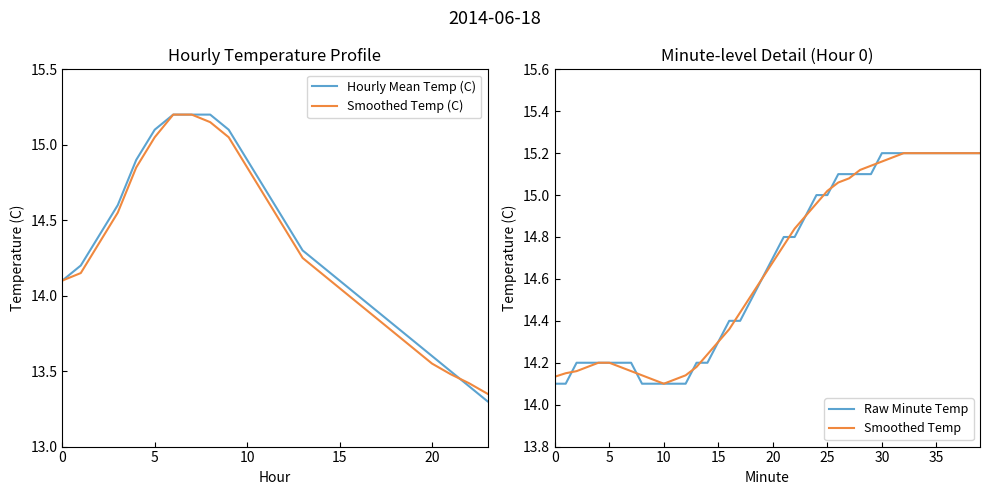

What is the greatest value displayed?

15.2